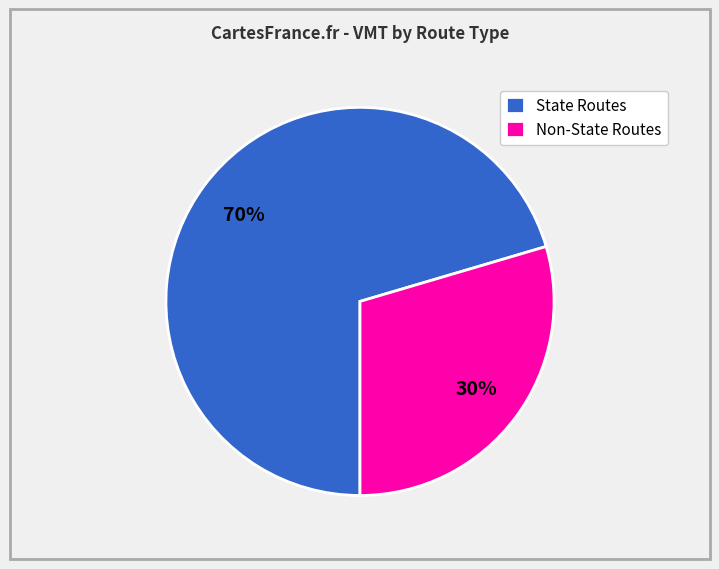

Combined, do Non-State Routes and State Routes account for over 50%?

Yes